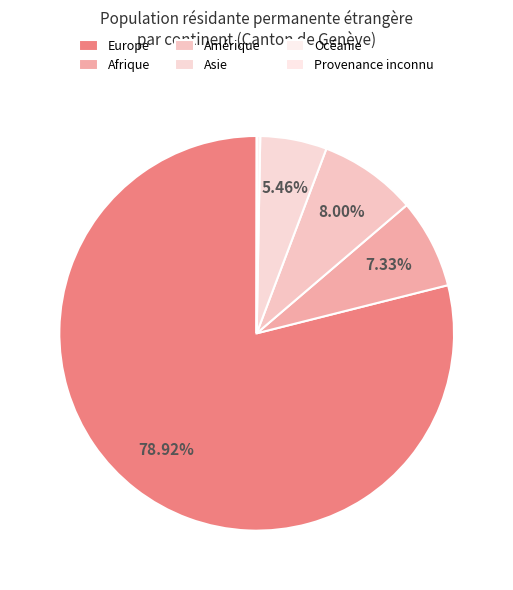

What is the change in value from Afrique to Océanie?

-11861